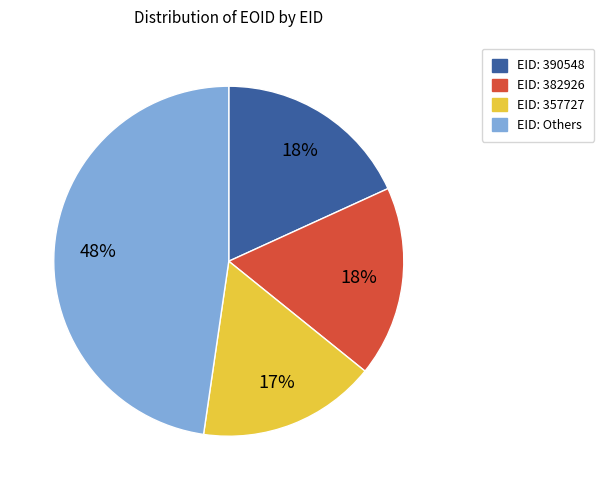

Does any single category account for the majority?

No